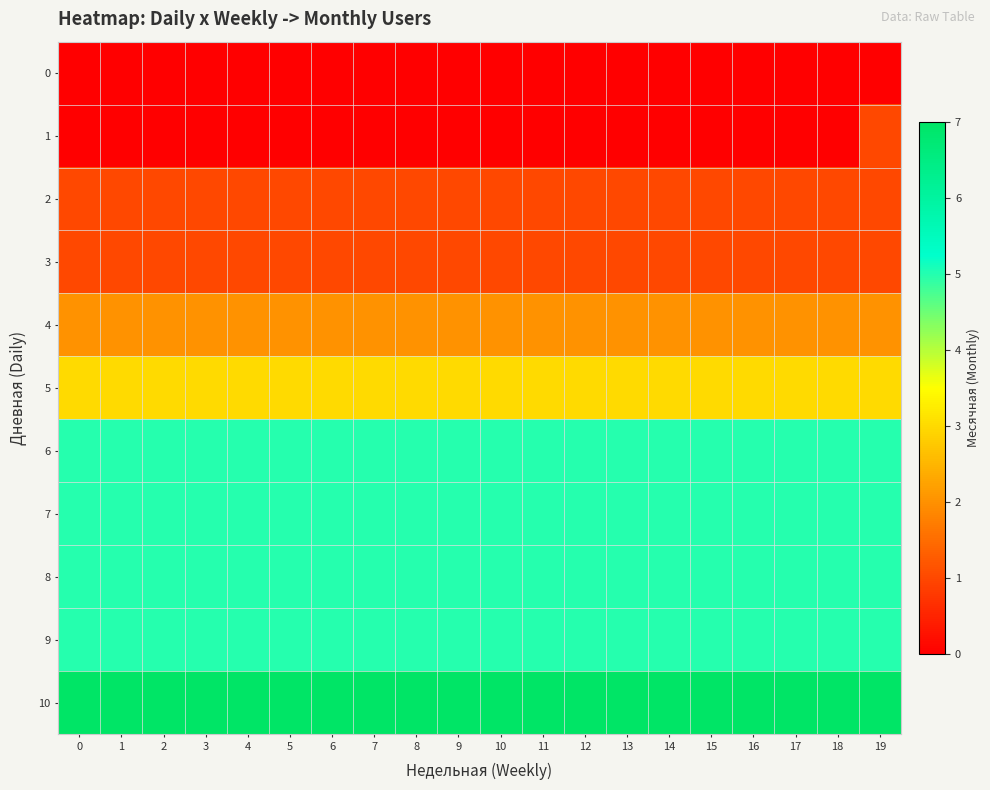

Reading left to right, transcribe all the data shown in this chart.

0: 0=0	1=0	2=0	3=0	4=0	5=0	6=0	7=0	8=0	9=0	10=0	11=0	12=0	13=0	14=0	15=0	16=0	17=0	18=0	19=0
1: 0=0	1=0	2=0	3=0	4=0	5=0	6=0	7=0	8=0	9=0	10=0	11=0	12=0	13=0	14=0	15=0	16=0	17=0	18=0	19=1
2: 0=1	1=1	2=1	3=1	4=1	5=1	6=1	7=1	8=1	9=1	10=1	11=1	12=1	13=1	14=1	15=1	16=1	17=1	18=1	19=1
3: 0=1	1=1	2=1	3=1	4=1	5=1	6=1	7=1	8=1	9=1	10=1	11=1	12=1	13=1	14=1	15=1	16=1	17=1	18=1	19=1
4: 0=2	1=2	2=2	3=2	4=2	5=2	6=2	7=2	8=2	9=2	10=2	11=2	12=2	13=2	14=2	15=2	16=2	17=2	18=2	19=2
5: 0=3	1=3	2=3	3=3	4=3	5=3	6=3	7=3	8=3	9=3	10=3	11=3	12=3	13=3	14=3	15=3	16=3	17=3	18=3	19=3
6: 0=5	1=5	2=5	3=5	4=5	5=5	6=5	7=5	8=5	9=5	10=5	11=5	12=5	13=5	14=5	15=5	16=5	17=5	18=5	19=5
7: 0=5	1=5	2=5	3=5	4=5	5=5	6=5	7=5	8=5	9=5	10=5	11=5	12=5	13=5	14=5	15=5	16=5	17=5	18=5	19=5
8: 0=5	1=5	2=5	3=5	4=5	5=5	6=5	7=5	8=5	9=5	10=5	11=5	12=5	13=5	14=5	15=5	16=5	17=5	18=5	19=5
9: 0=5	1=5	2=5	3=5	4=5	5=5	6=5	7=5	8=5	9=5	10=5	11=5	12=5	13=5	14=5	15=5	16=5	17=5	18=5	19=5
10: 0=7	1=7	2=7	3=7	4=7	5=7	6=7	7=7	8=7	9=7	10=7	11=7	12=7	13=7	14=7	15=7	16=7	17=7	18=7	19=7